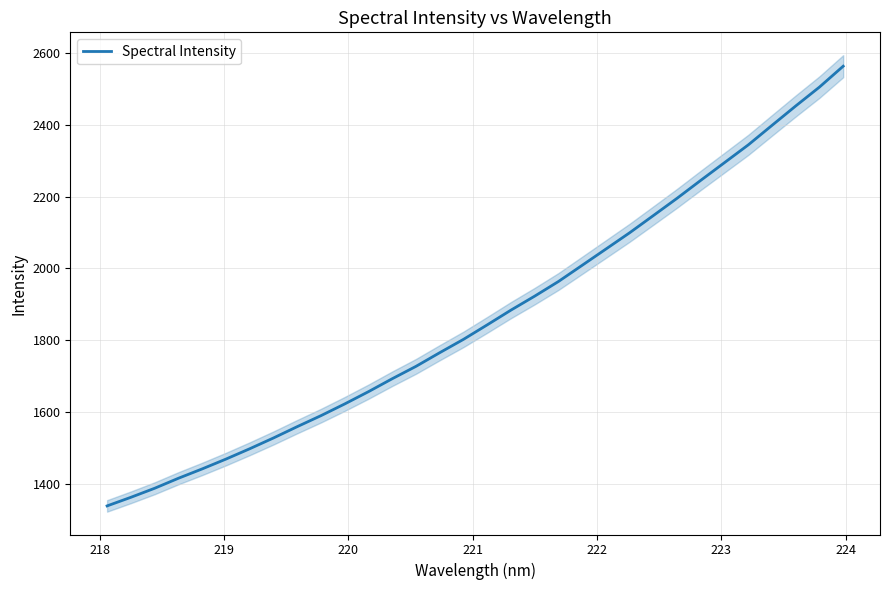

What is the minimum value for Spectral Intensity?

1338.4